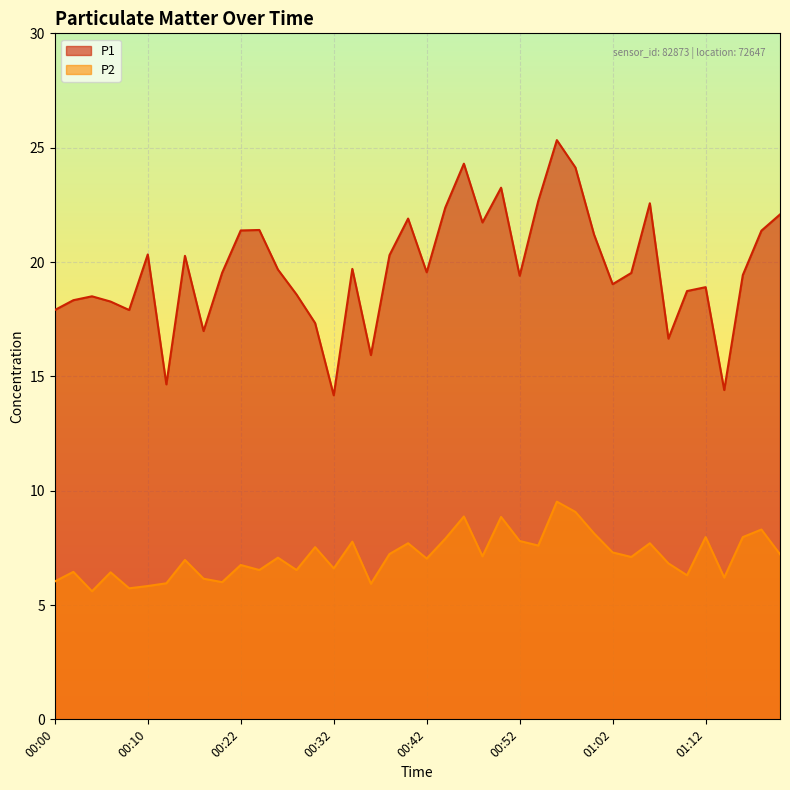

What are all the series names shown in the legend?

P1, P2